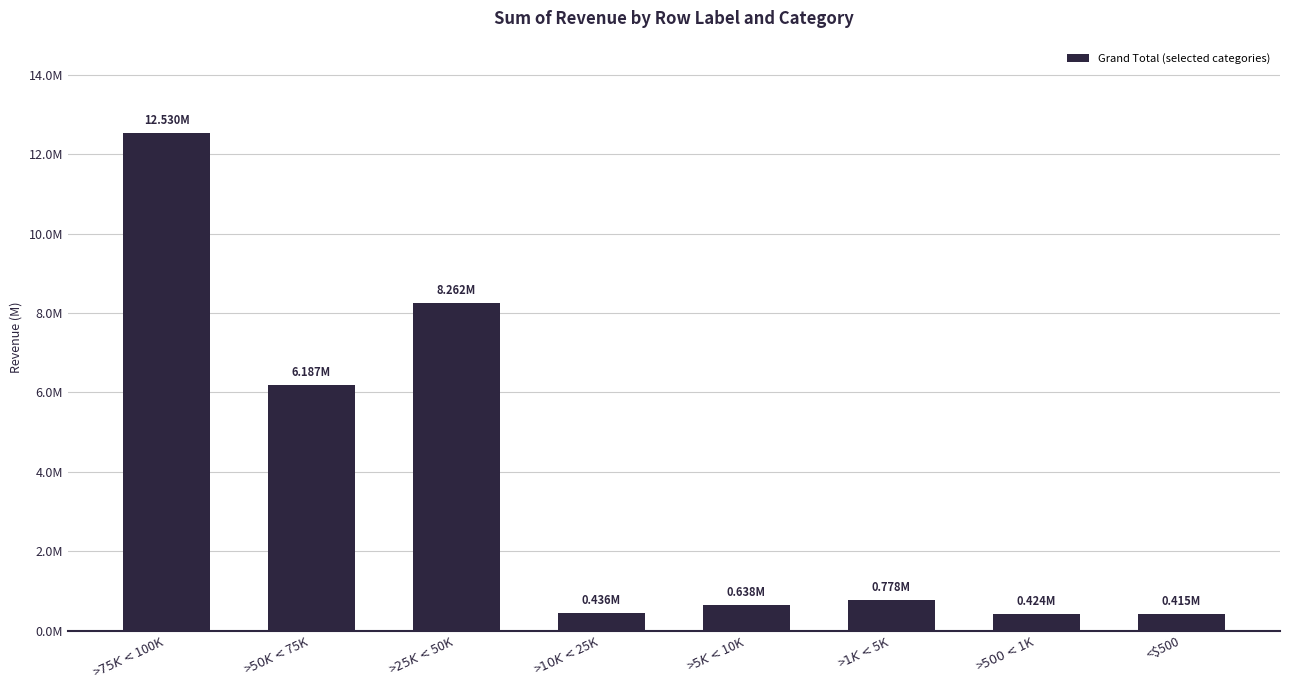

How many data points are less than 778222?

4